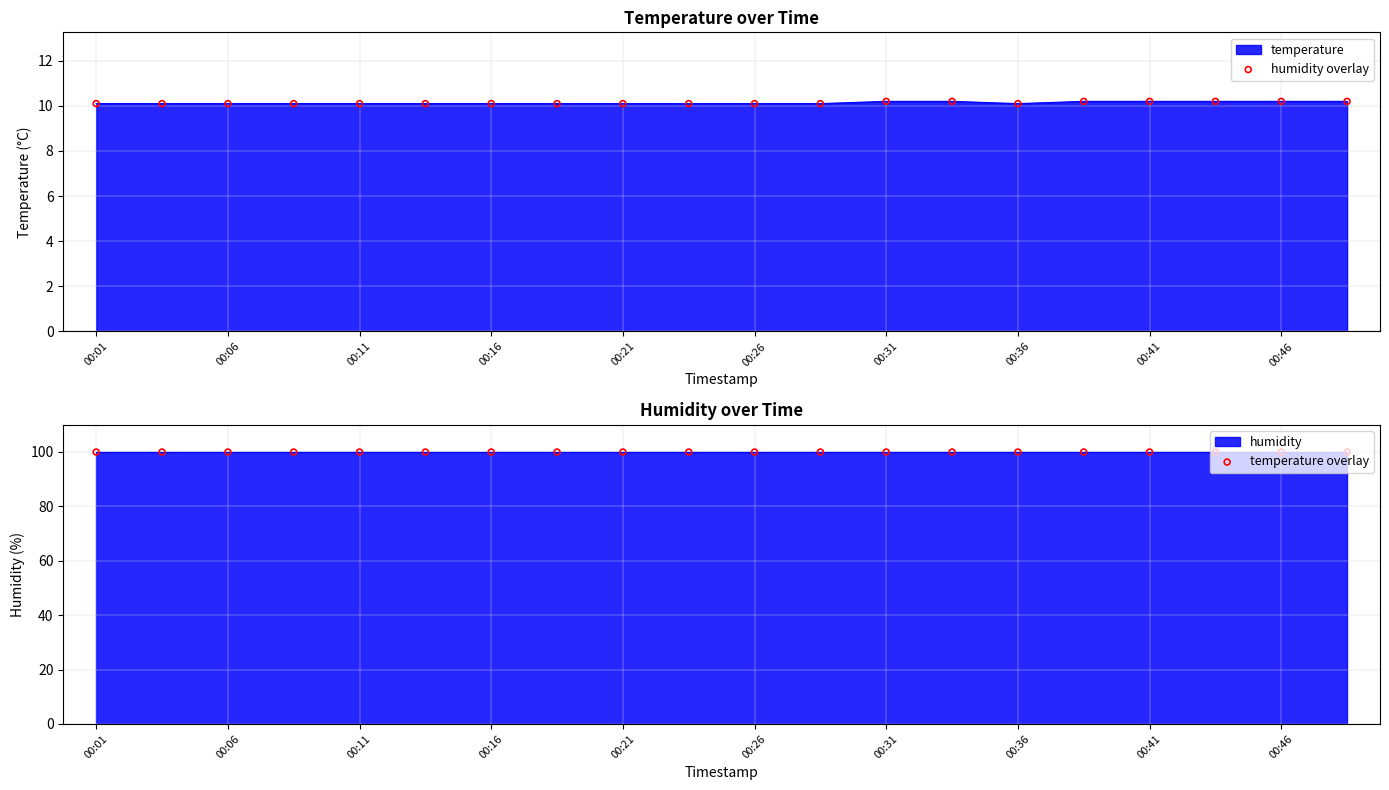

Is the value of humidity overlay at 00:01 greater than the value of temperature overlay at 00:06?

No